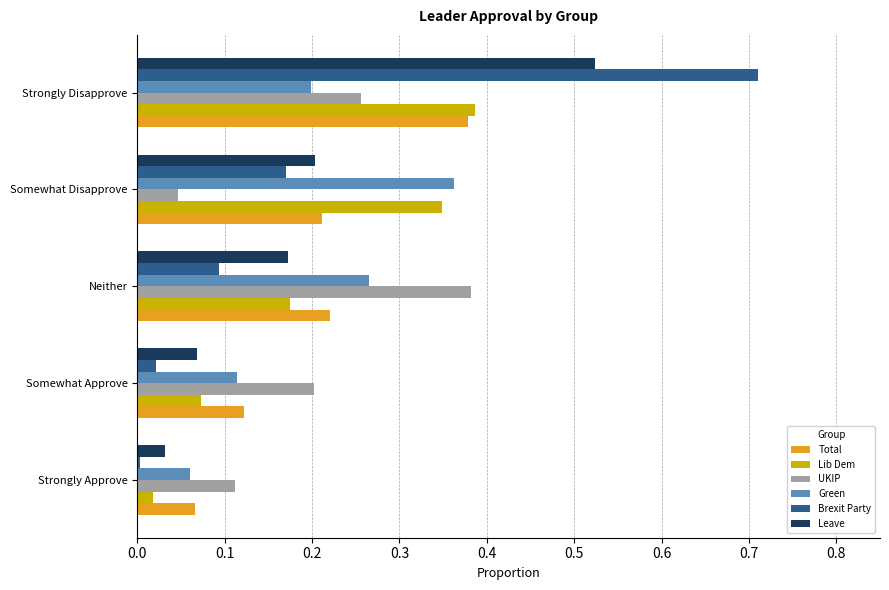

Is the value of Green at Somewhat Approve greater than the value of Lib Dem at Somewhat Disapprove?

No